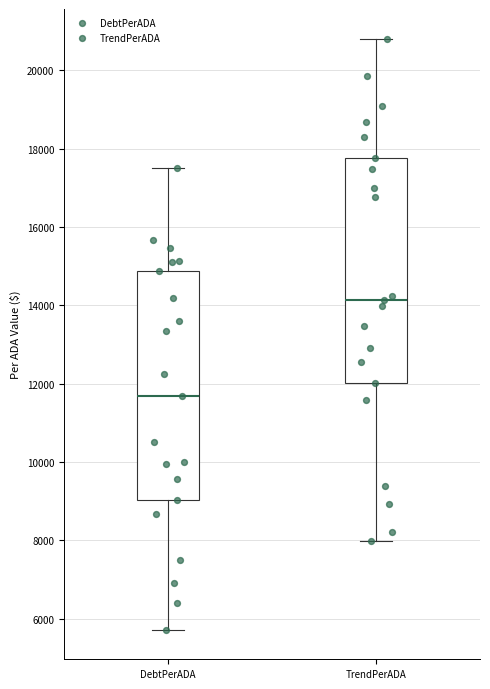

Where does the median line of the box for DebtPerADA sit on the y-axis? The values are not printed on the chart, so give them approximately, as read against the axis.

11600